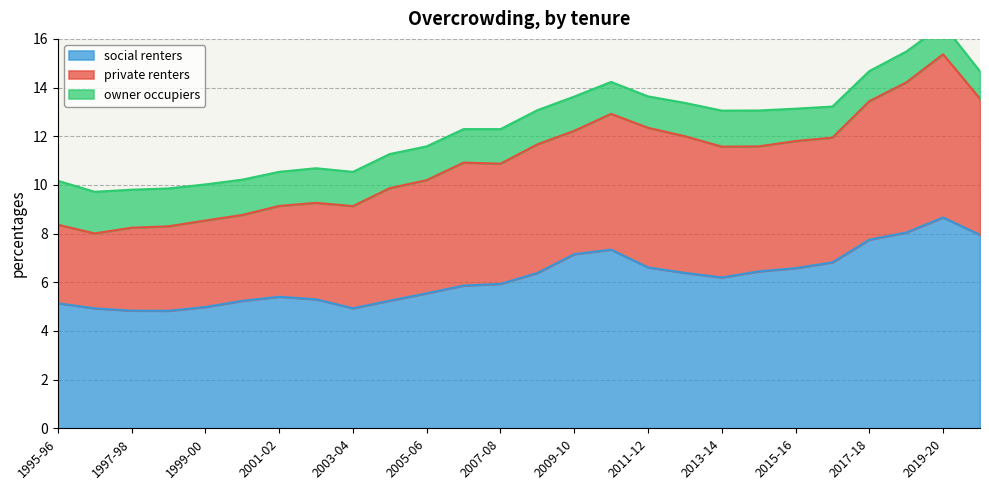

How many categories are shown in the chart?

26